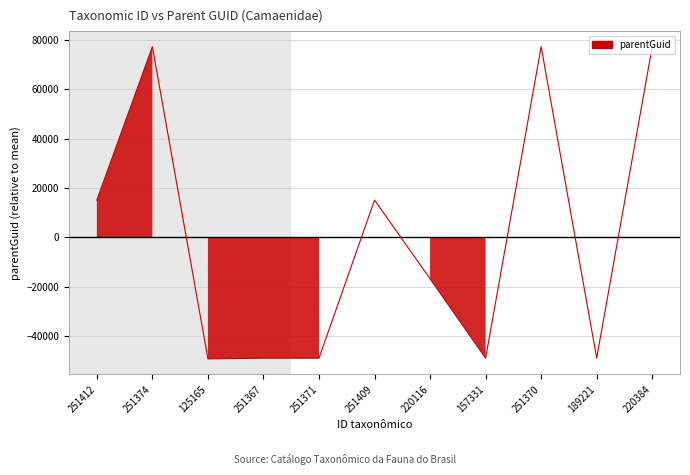

Which has a higher value, 125165 or 189221?

189221